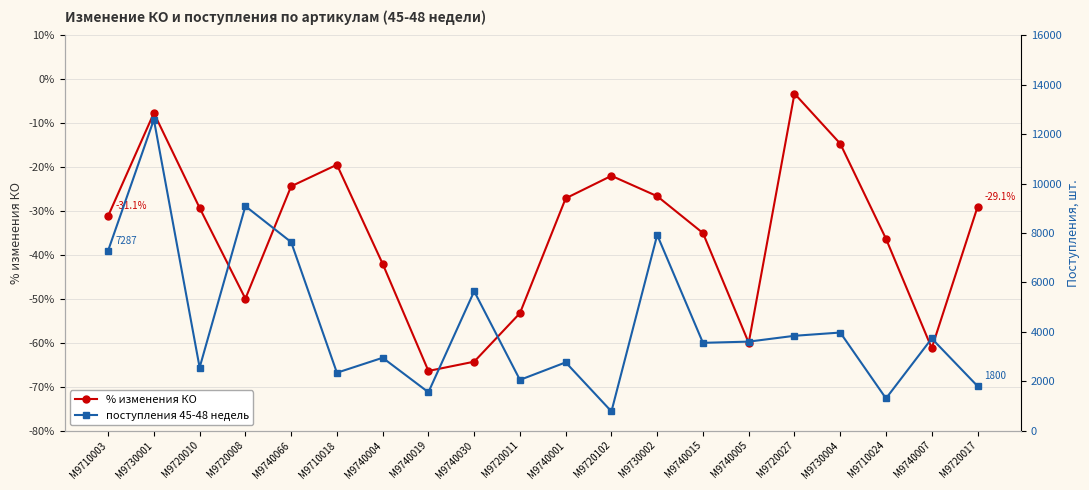

What is the total value across all series at M9740007?

3666.8